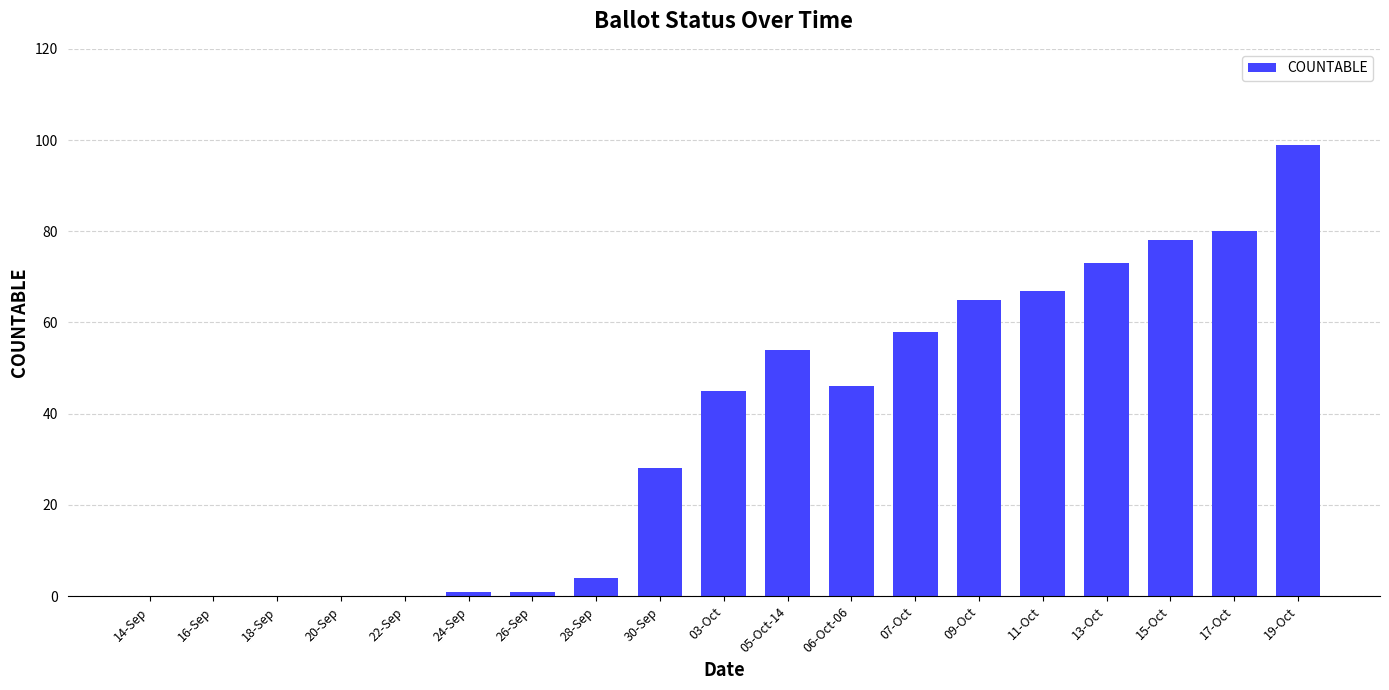

What is the approximate value at 15-Oct, to the nearest 10?

80